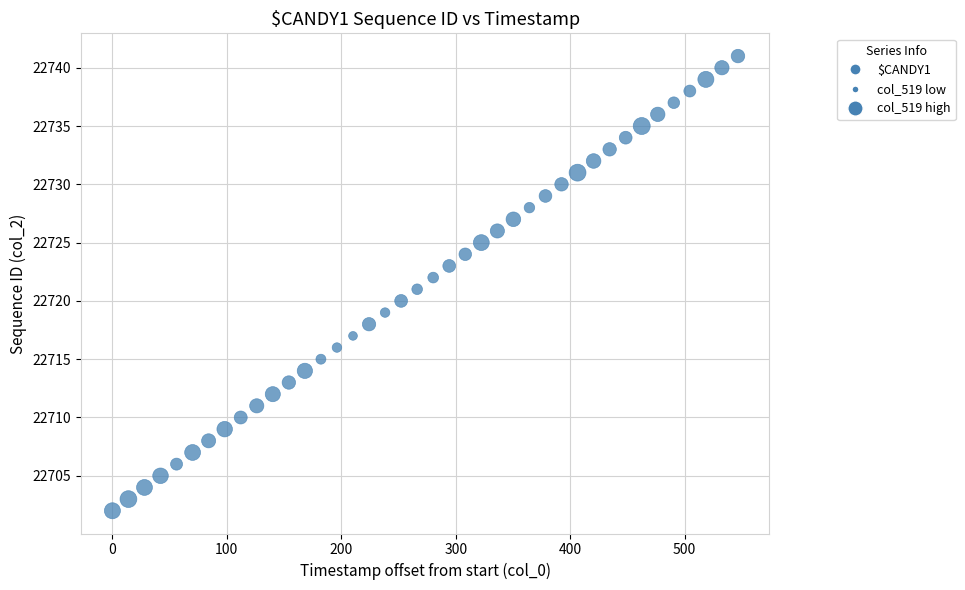

What is the range of Y values (max minus min)?

39